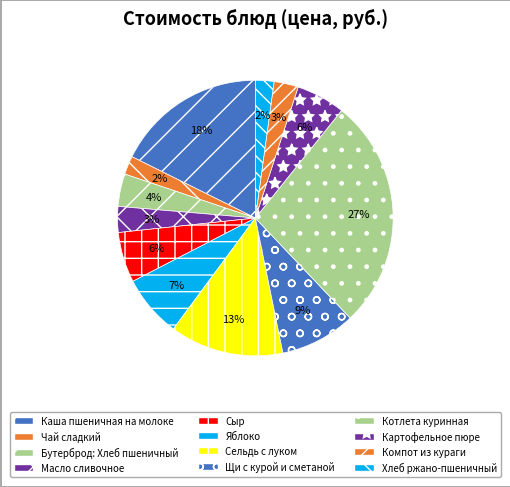

To the nearest percent, what is the difference between the largest and smallest slice percentages?

25%